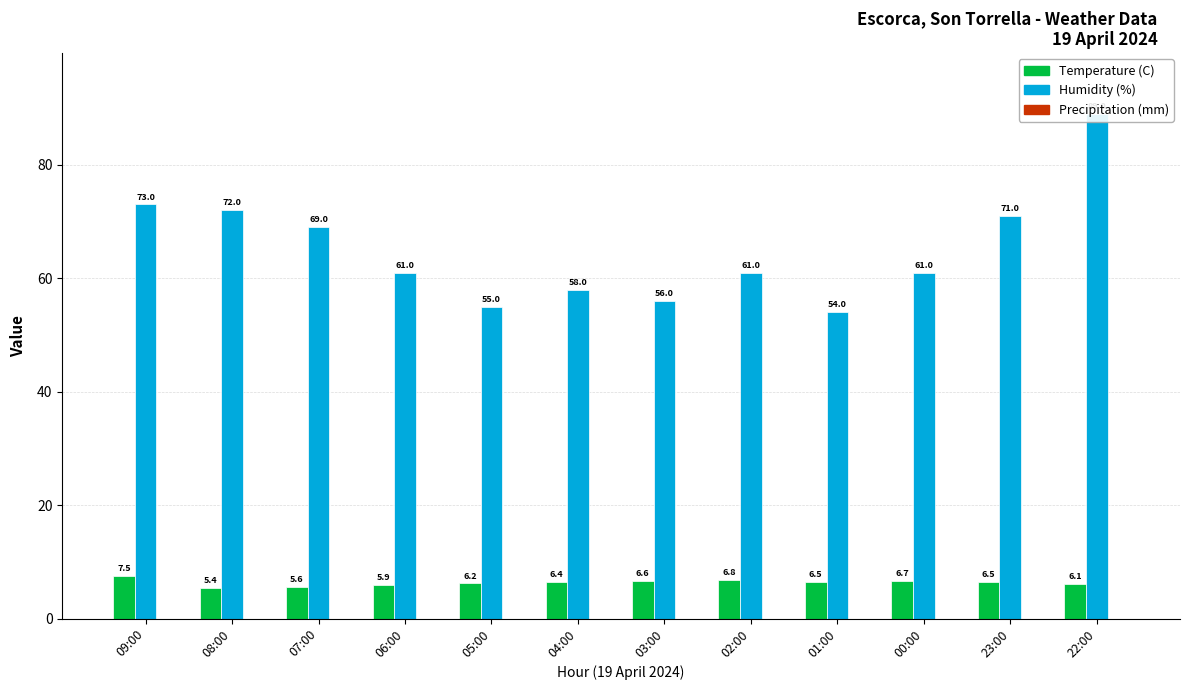

Does the chart contain any negative values?

No